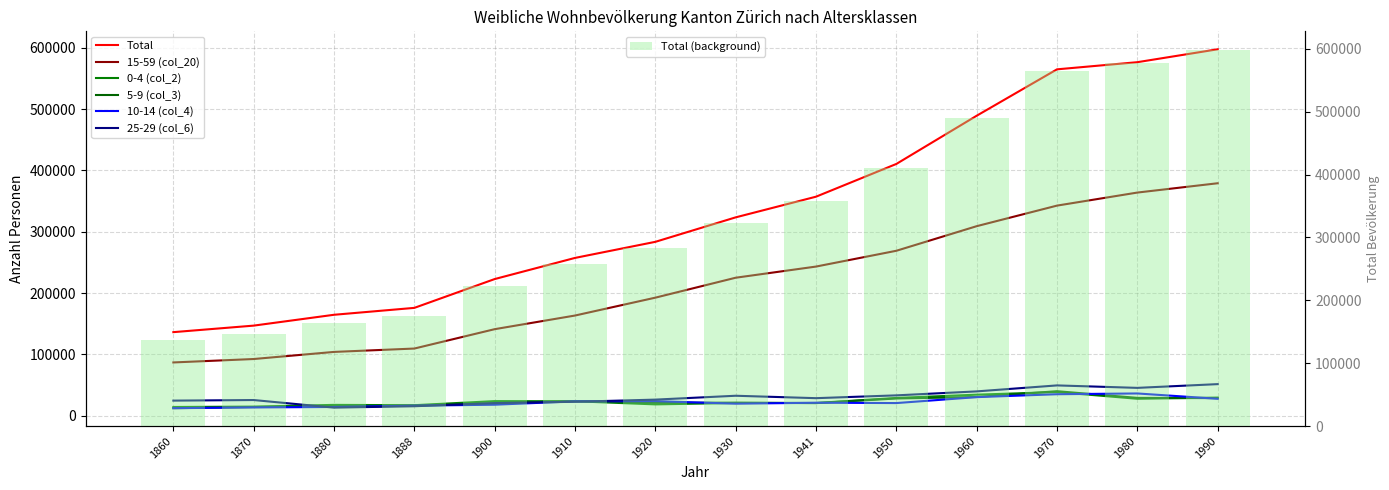

What is the lowest value of the Total series?

136209